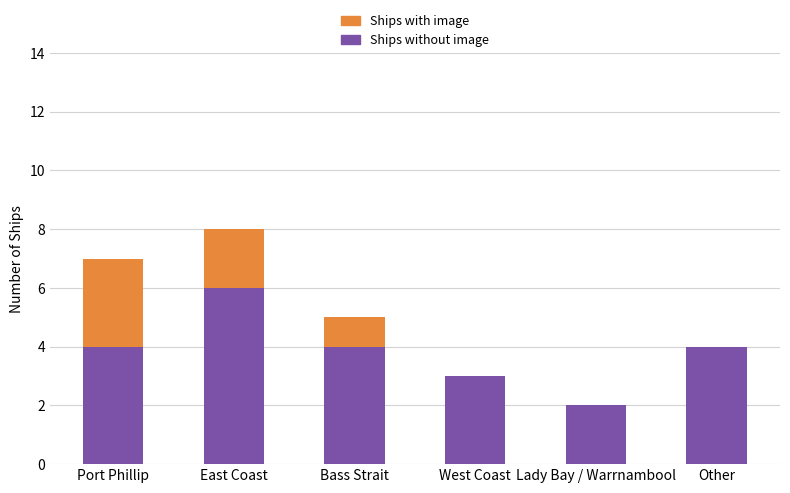

Does the chart contain stacked bars?

Yes